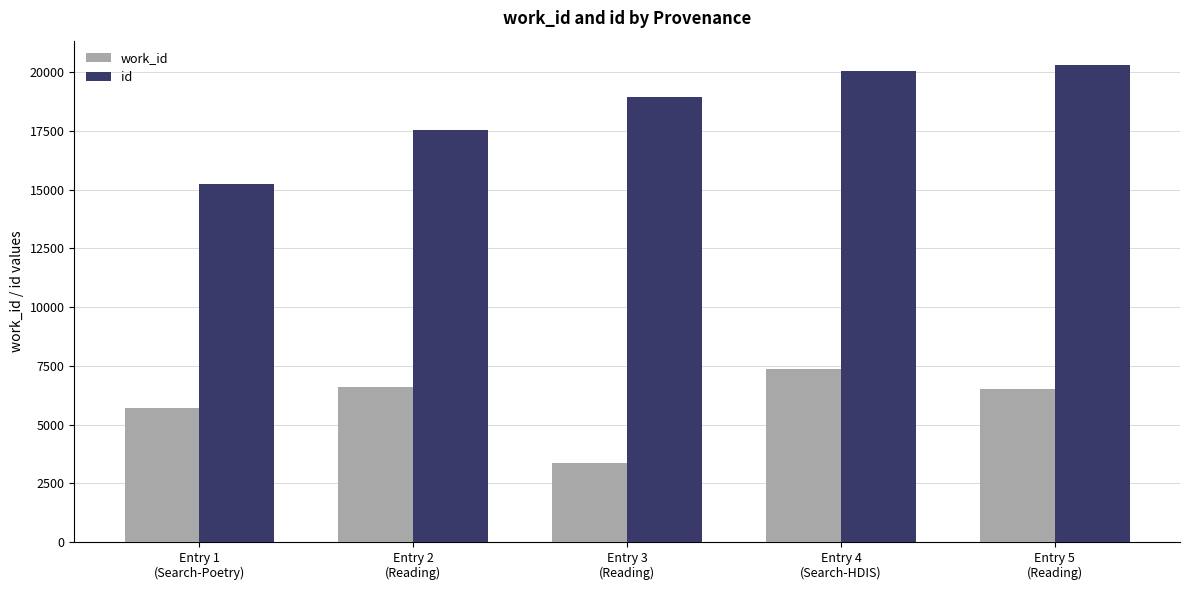

What is the difference between the second highest and minimum values in the id series?

4826